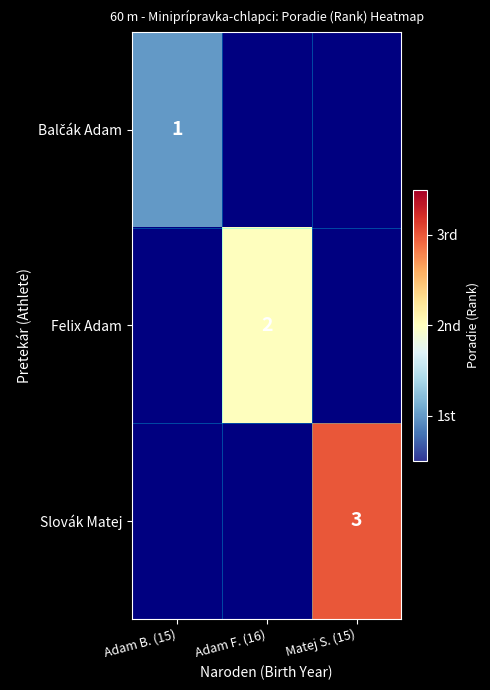

Which category has the highest value across all series?

Matej S. (15)